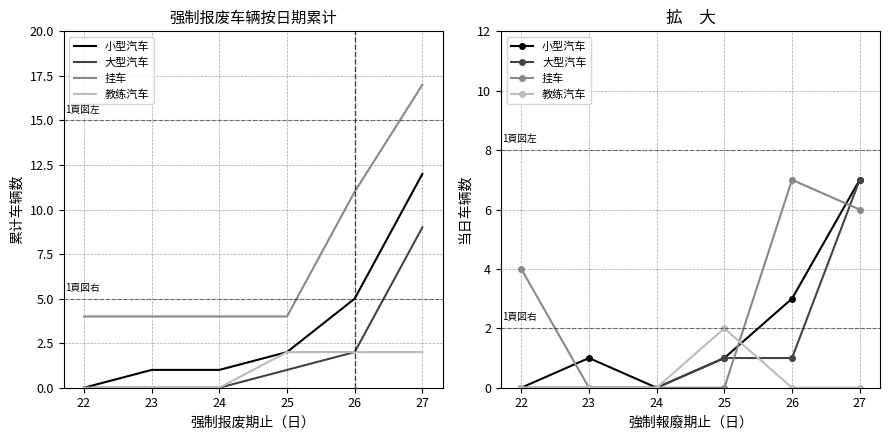

How many intersections are there between 挂车 and 大型汽车?

2